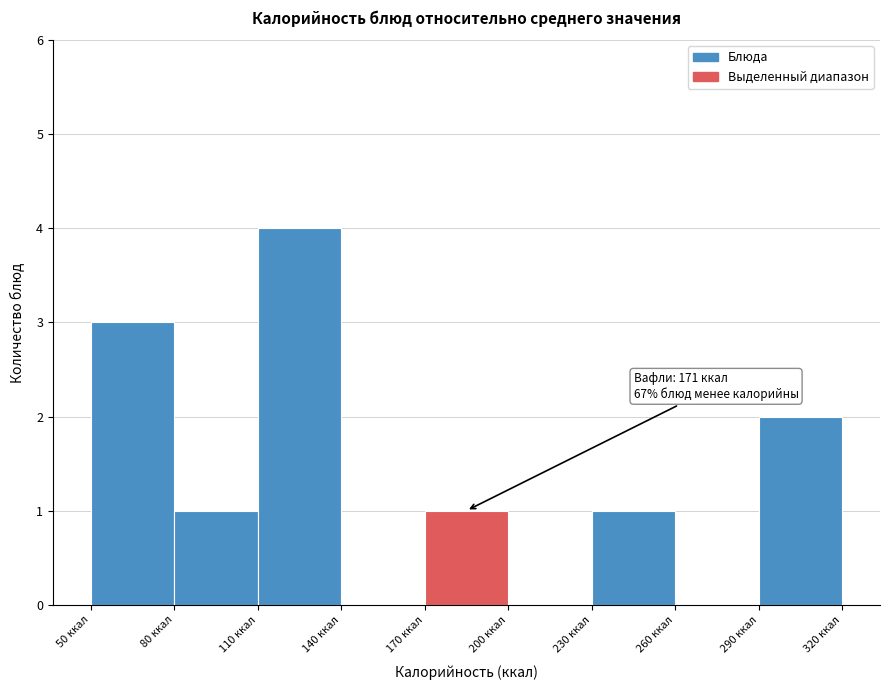

Over which range of the x-axis is the bar tallest?

110 to 140